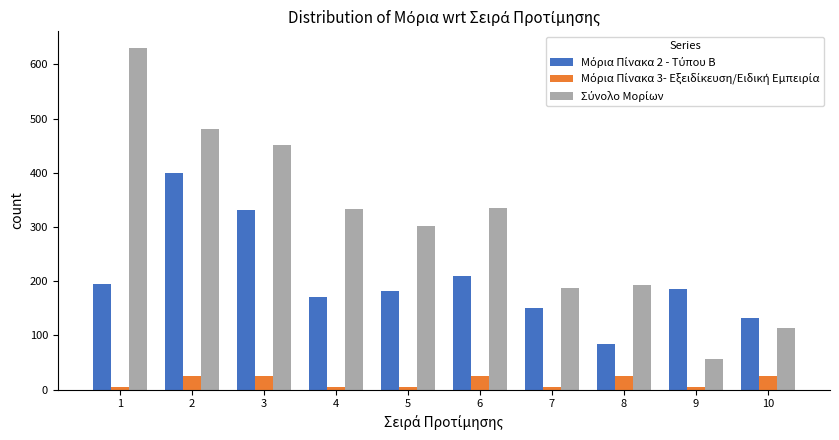

How many bars are there in each group?

3